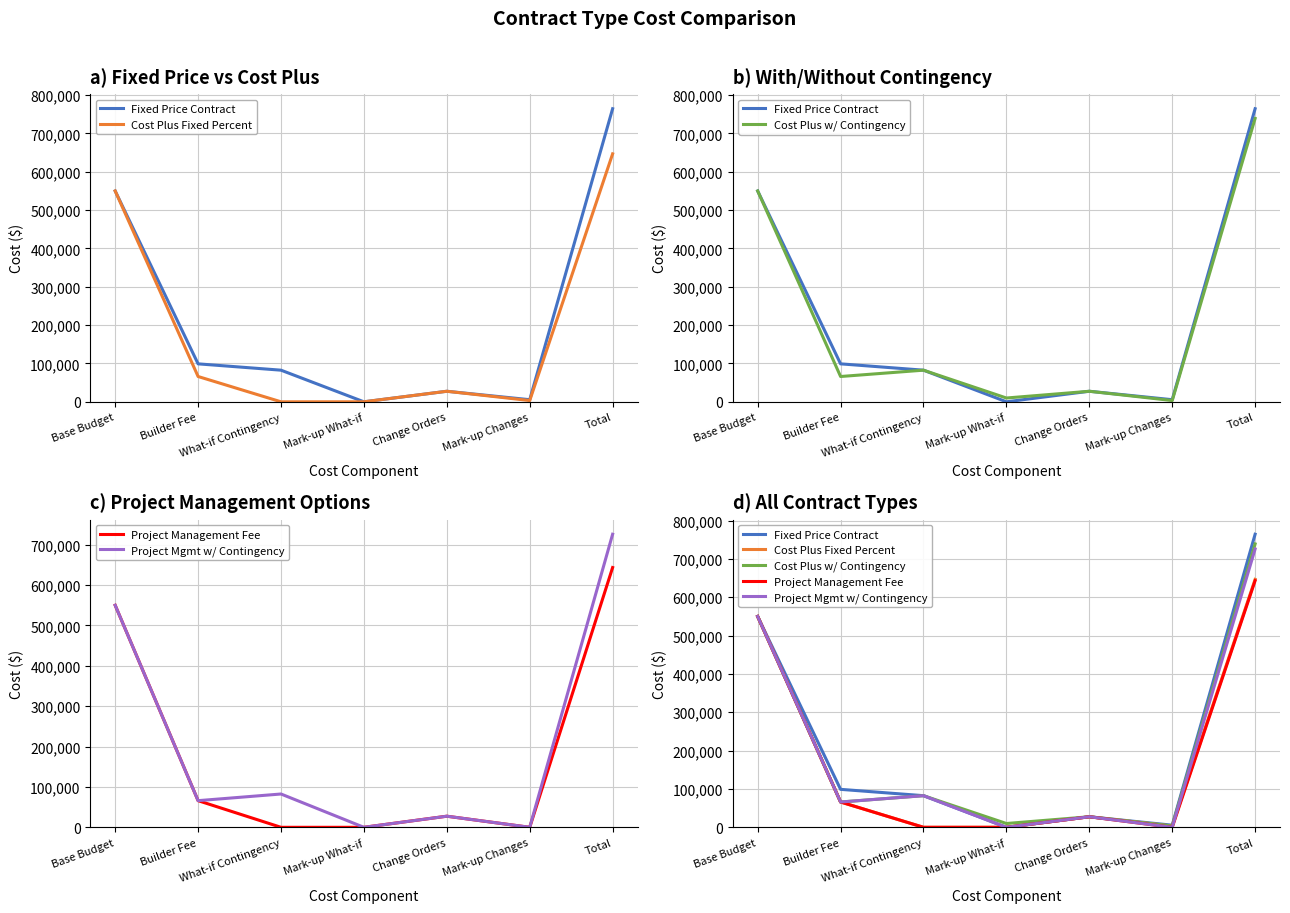

Between Base Budget and Builder Fee, which series saw the biggest shift?

Cost Plus Fixed Percent